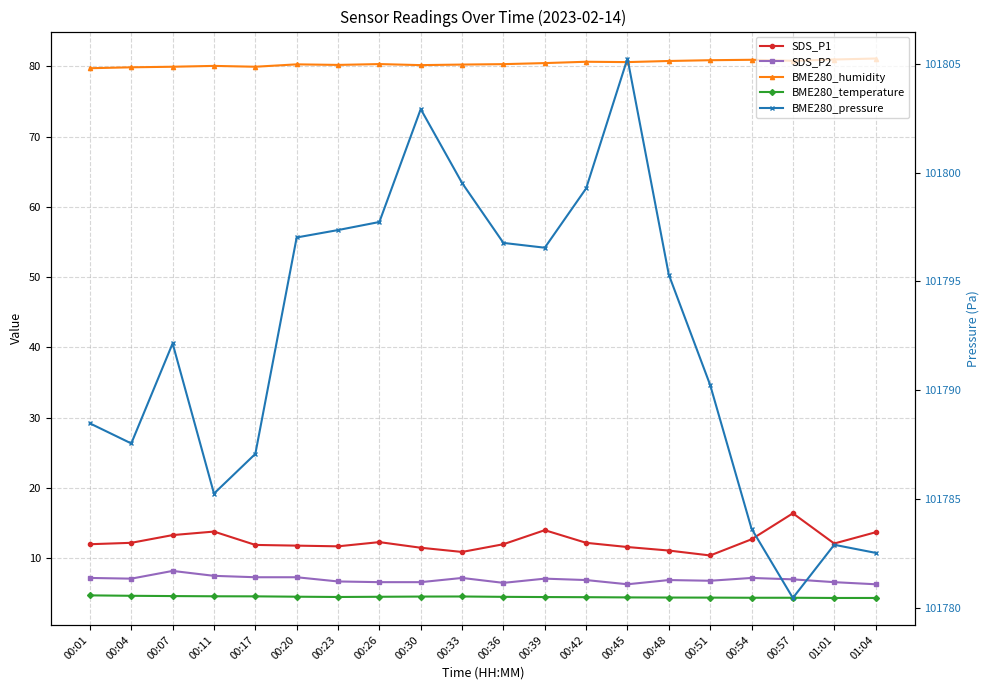

The BME280_temperature series shows 6.7 at 00:57. True or false?

False